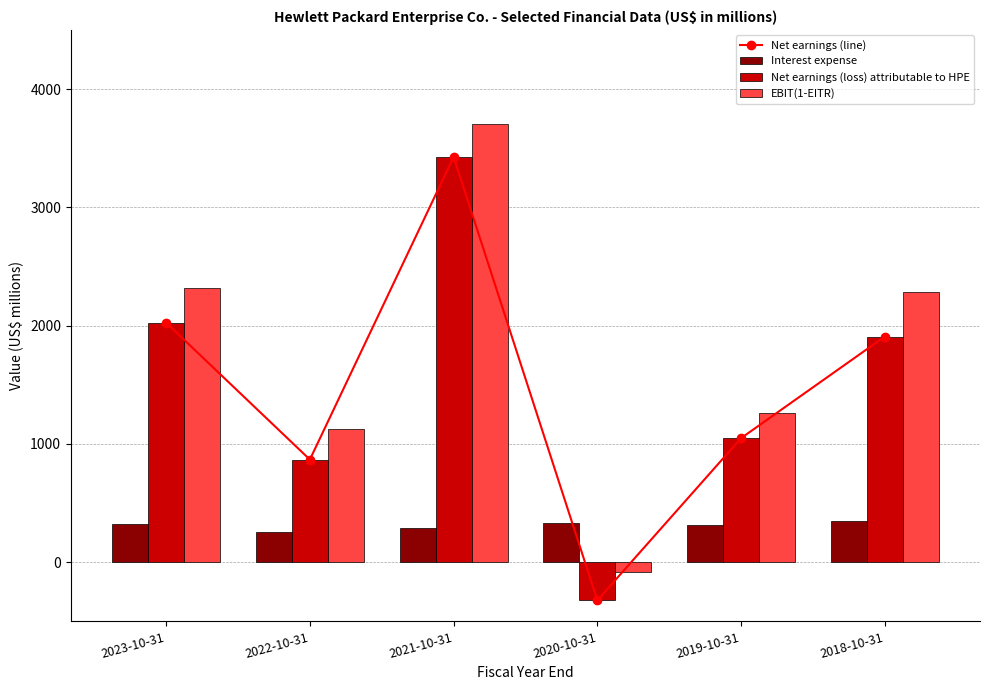

What is the total value across all series at 2023-10-31?

6697